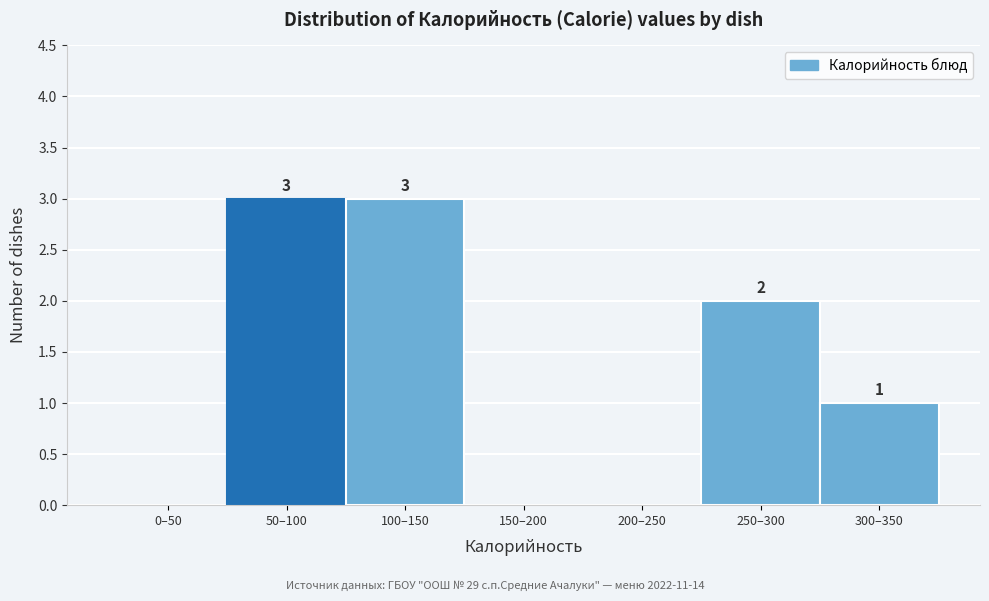

Reading left to right, transcribe all the data shown in this chart.

0–50=0	50–100=3	100–150=3	150–200=0	200–250=0	250–300=2	300–350=1